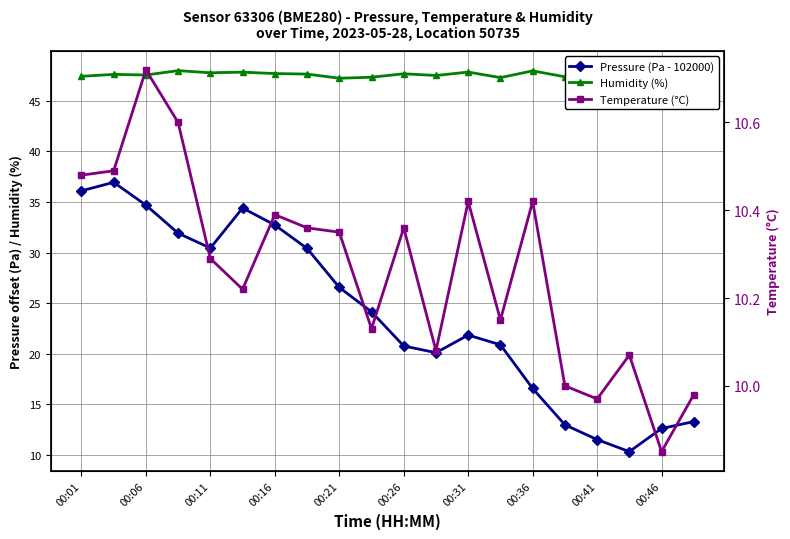

Is the value of Pressure (Pa - 102000) at 11 greater than the value of Temperature (°C) at 12?

Yes